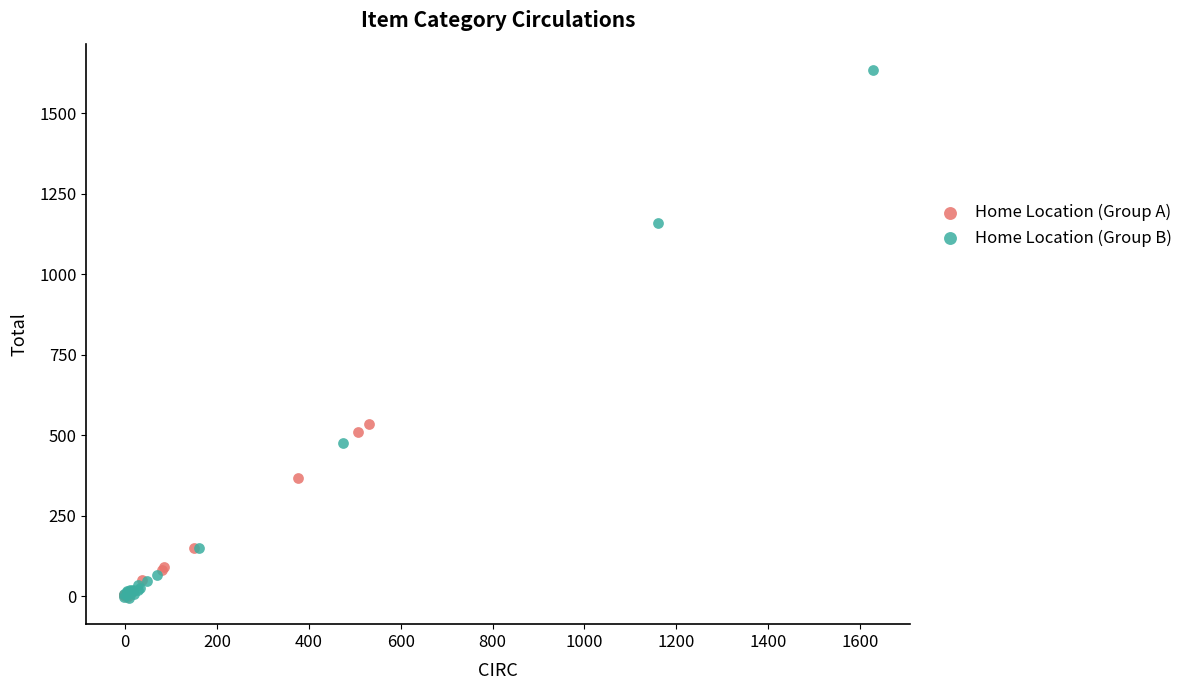

Which series has the largest Y range (max minus min)?

Home Location (Group B)